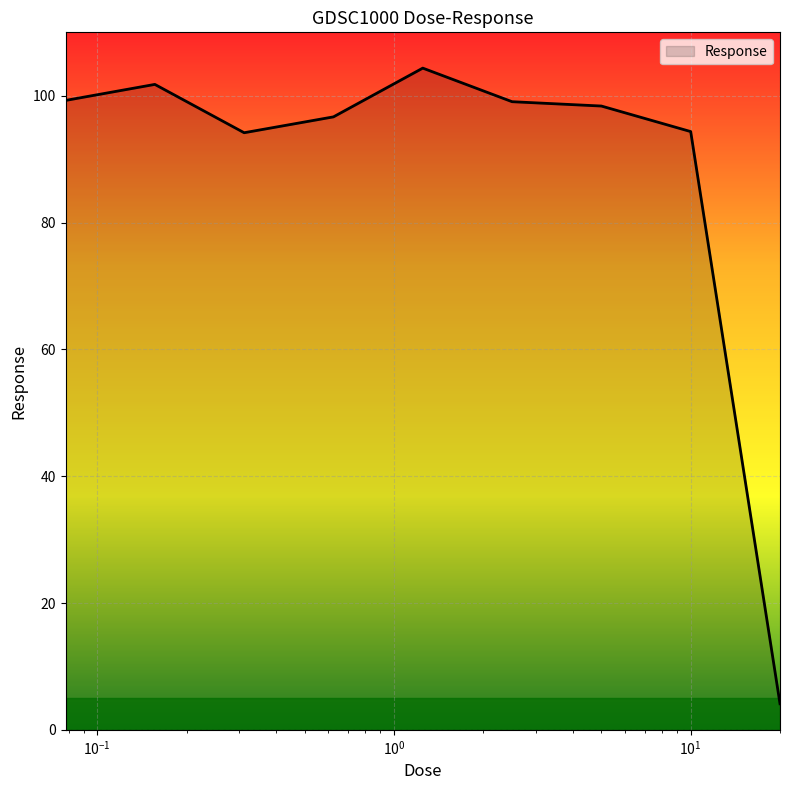

What is the smallest value displayed?

4.1